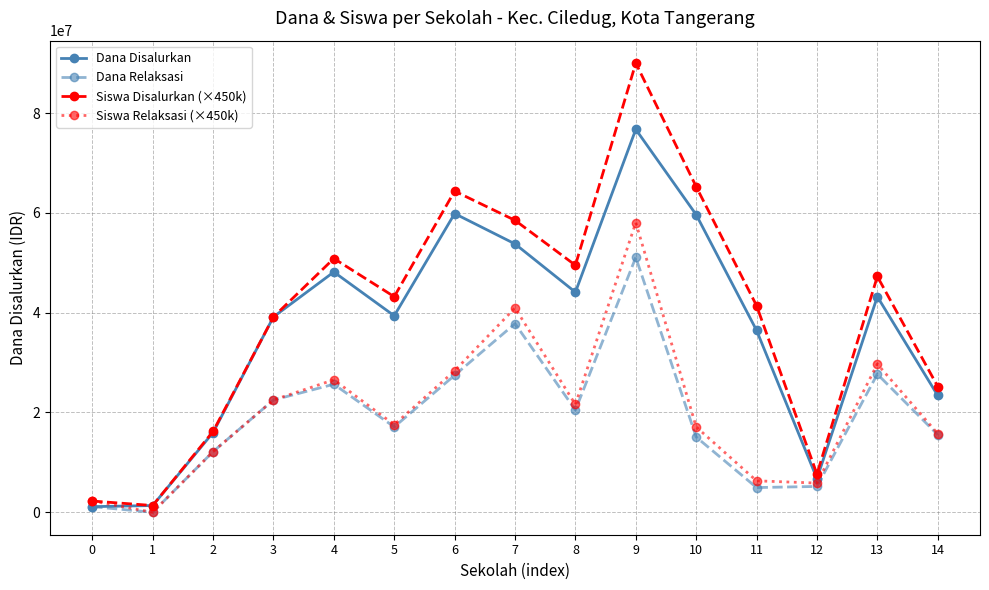

True or false: Siswa Relaksasi (×450k) has more than 1 points higher than both neighbors.

True